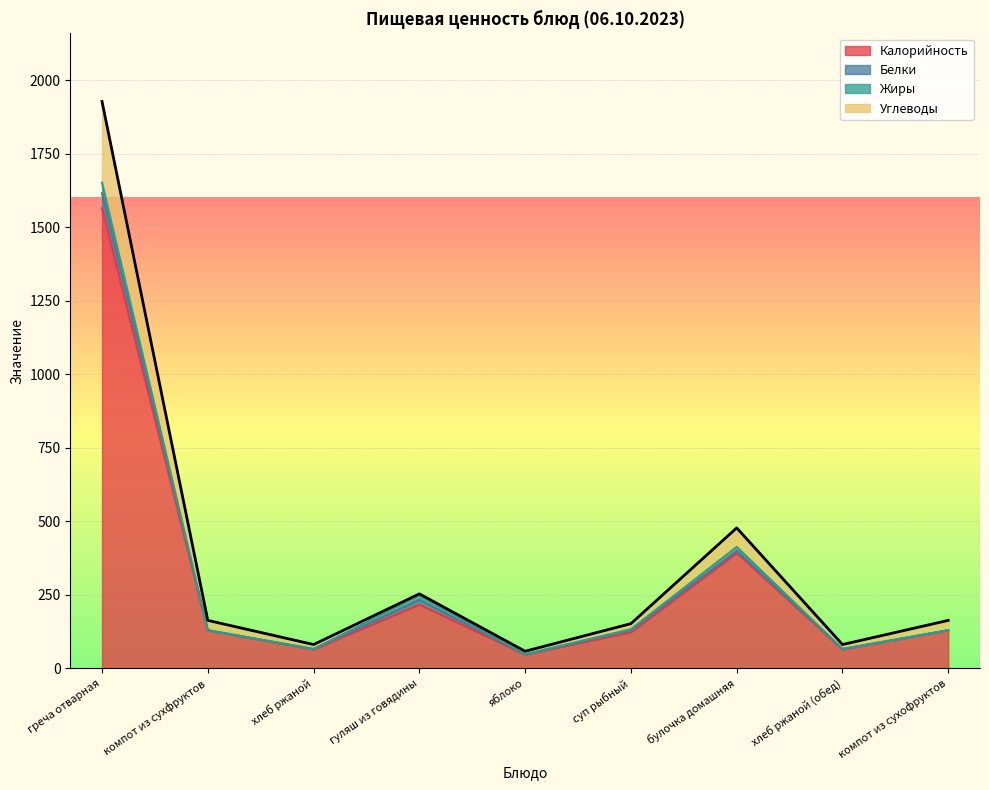

Which label corresponds to the smallest value in the chart?

яблоко